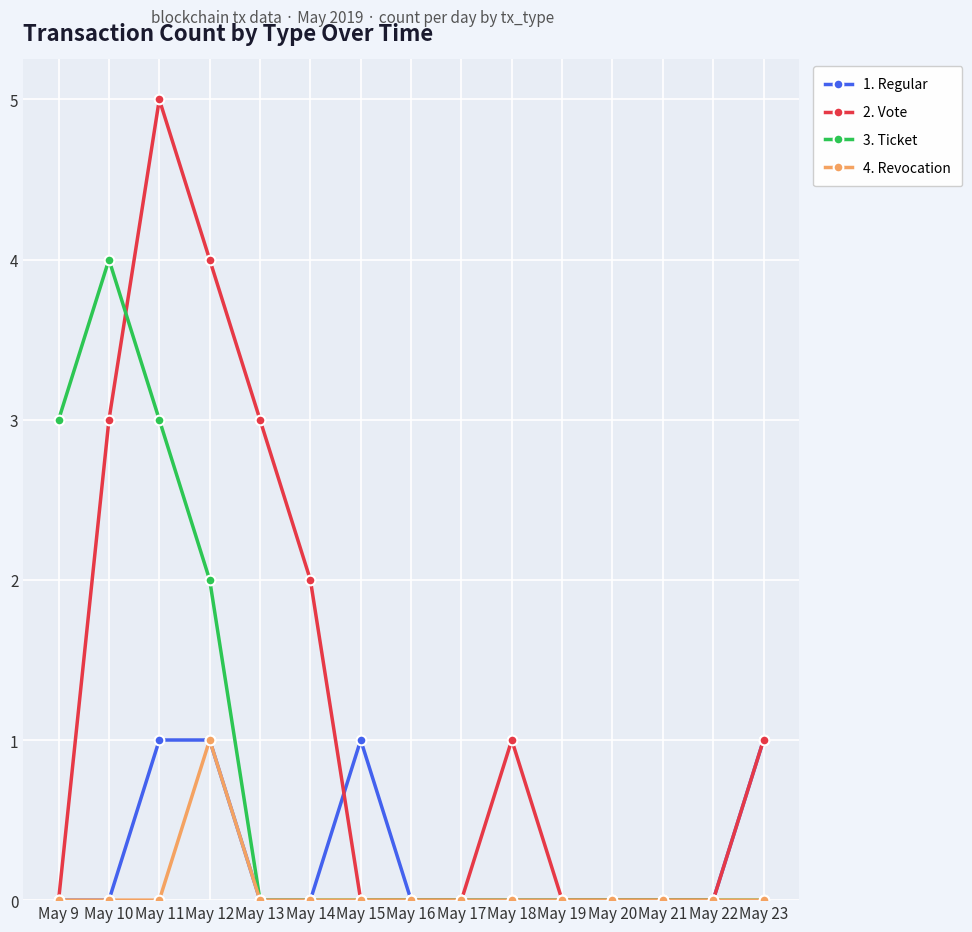

The value of Revocation at May 10 is 0. True or false?

True